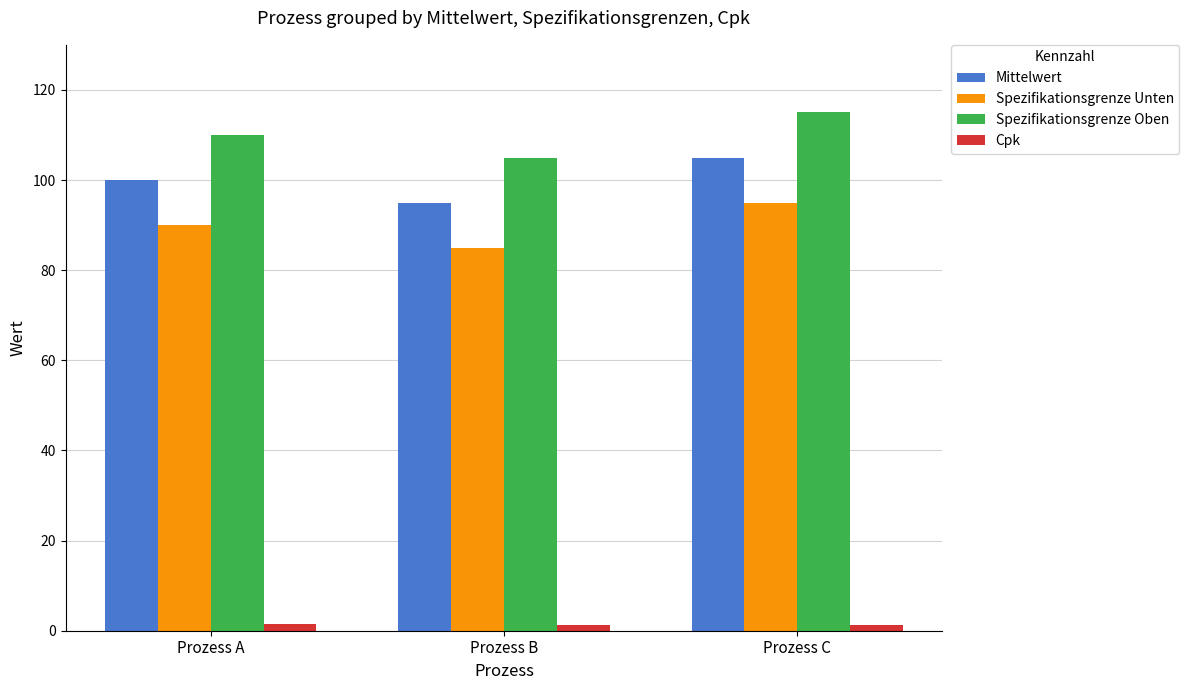

What is the minimum value shown in the chart?

1.2